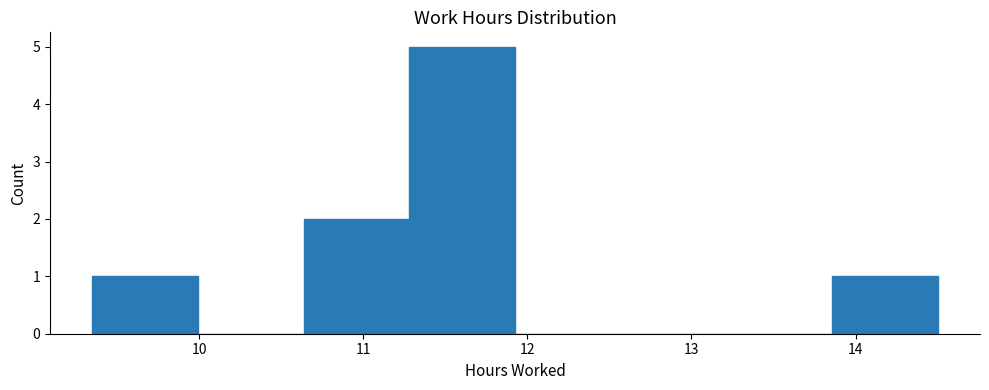

Reading left to right, list every bar in this chart as the range it spans on the x-axis followed by its height. Neither the bar edges nor the heights are printed on the chart, so give them approximately, as read against the axes.

9.4 to 10.0: 1
10.0 to 10.6: 0
10.6 to 11.3: 2
11.3 to 11.9: 5
11.9 to 12.6: 0
12.6 to 13.2: 0
13.2 to 13.9: 0
13.9 to 14.5: 1